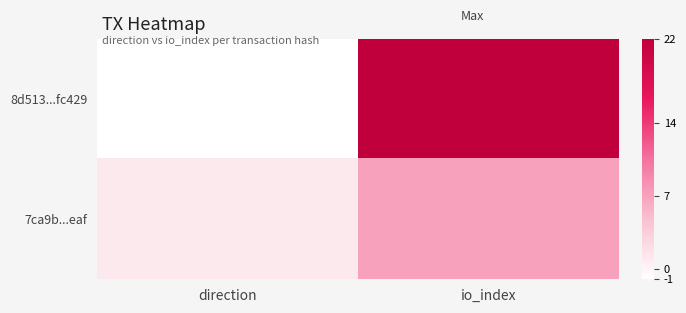

Count the number of data series in this chart.

2